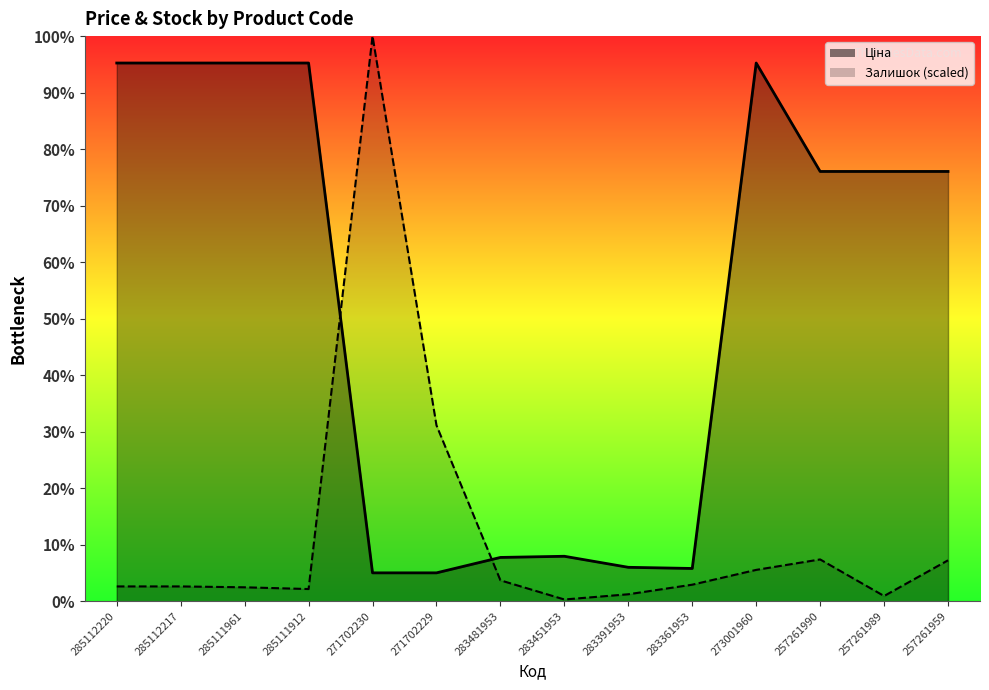

Where is the first local maximum for Ціна?

283451953